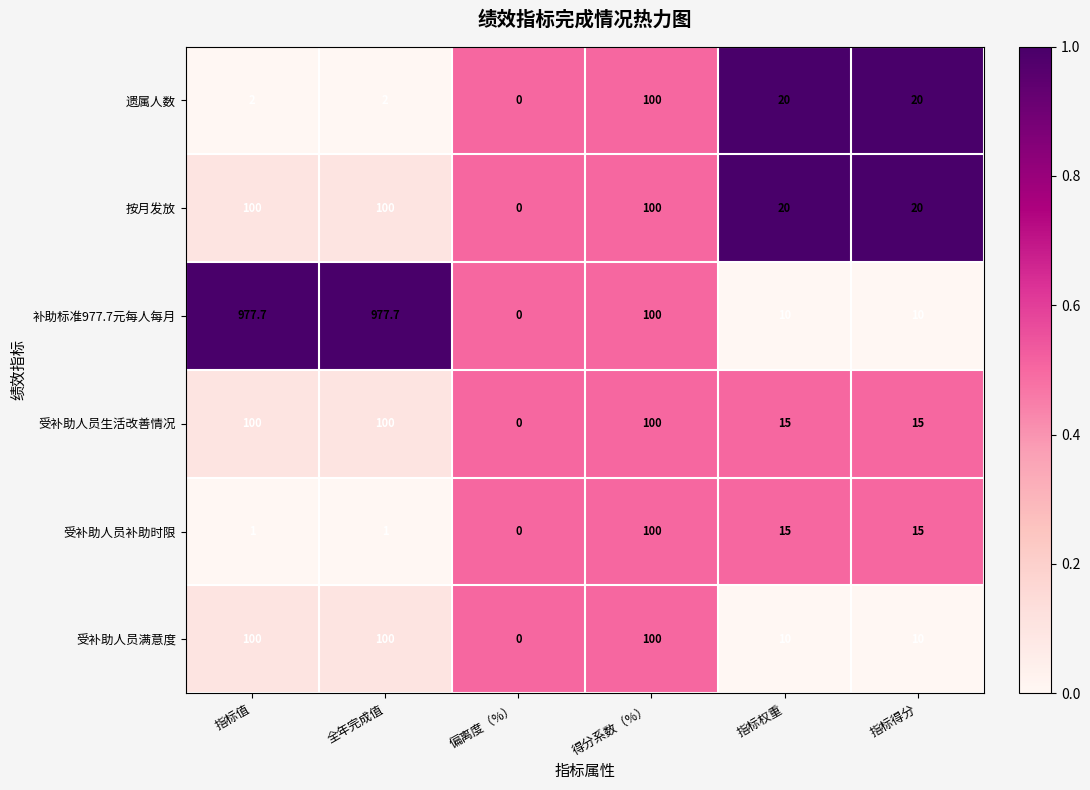

Which series has the largest total across all categories?

补助标准977.7元每人每月